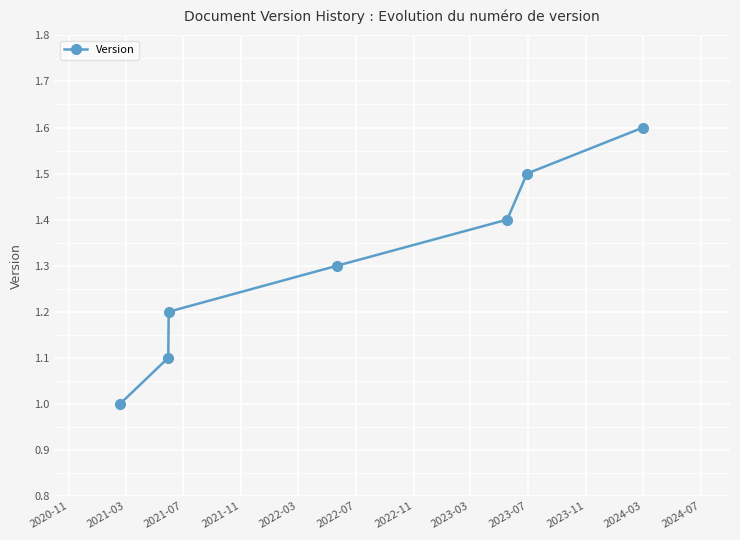

What is the difference between the second highest and second lowest values?

0.4